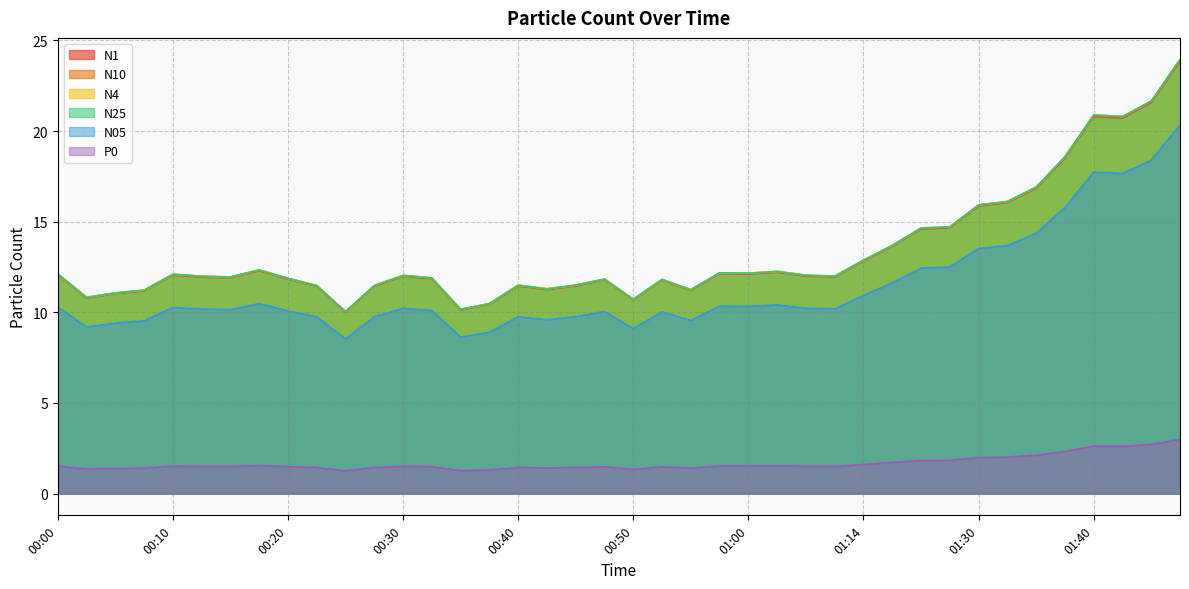

What value does the N10 series have at 01:42?

20.8